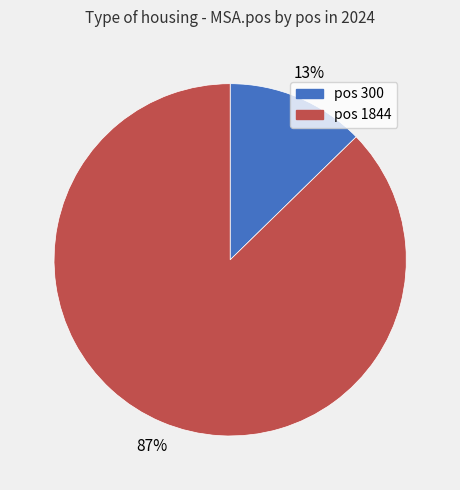

Is there a majority slice in this chart?

Yes